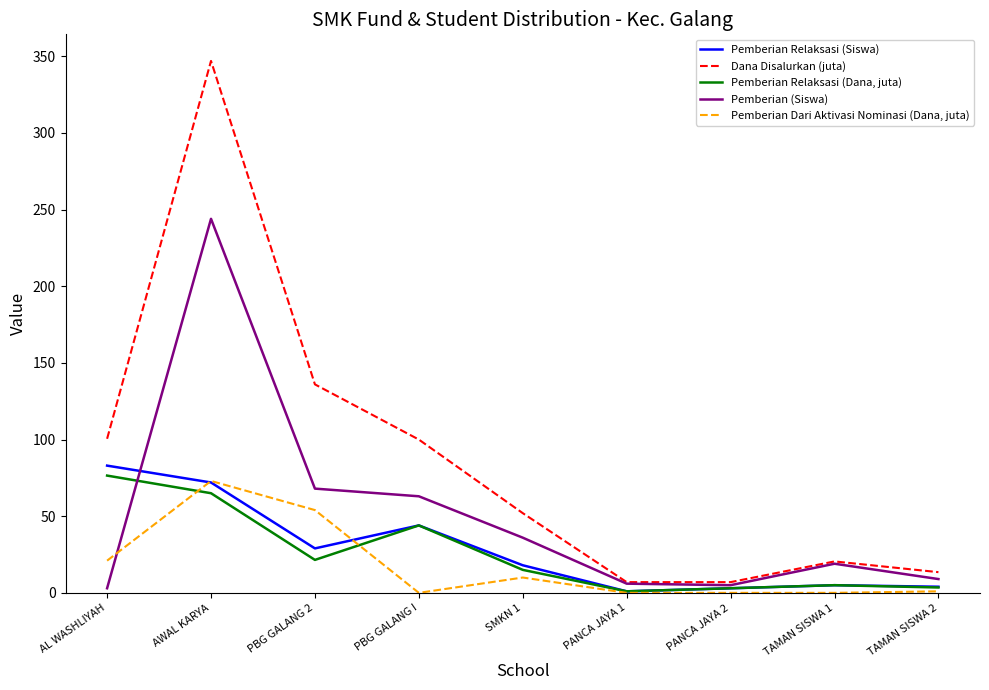

Which series has the widest spread of values?

Dana Disalurkan (juta)